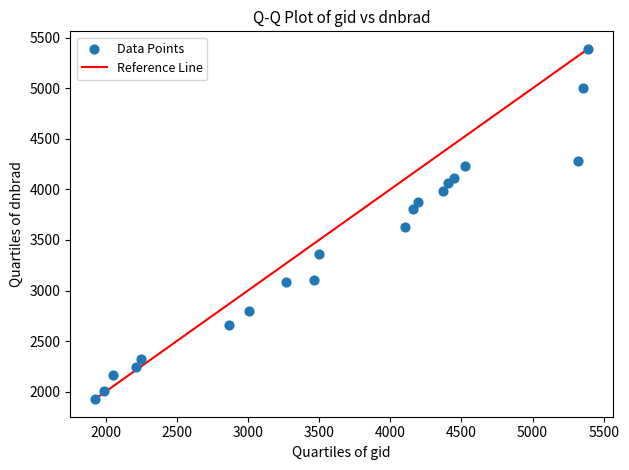

What is the range of X values (max minus min)?

3465.0